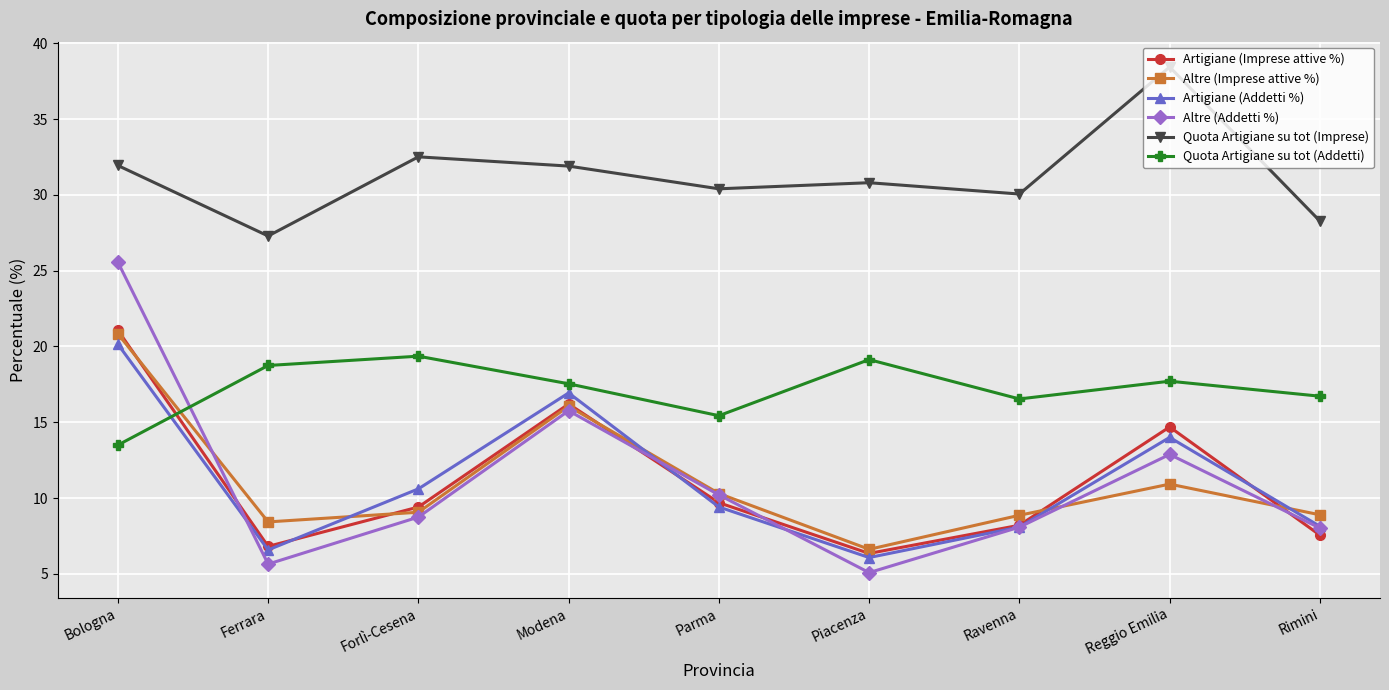

At which category does Altre (Addetti %) reach its first local valley?

Ferrara